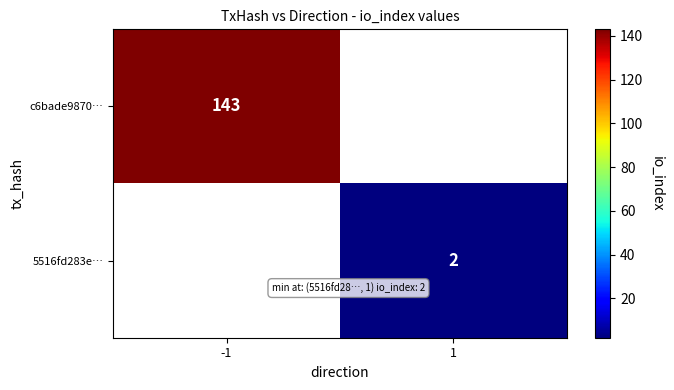

True or false: 5516fd283e… has a value of 1.4 at 1.

False